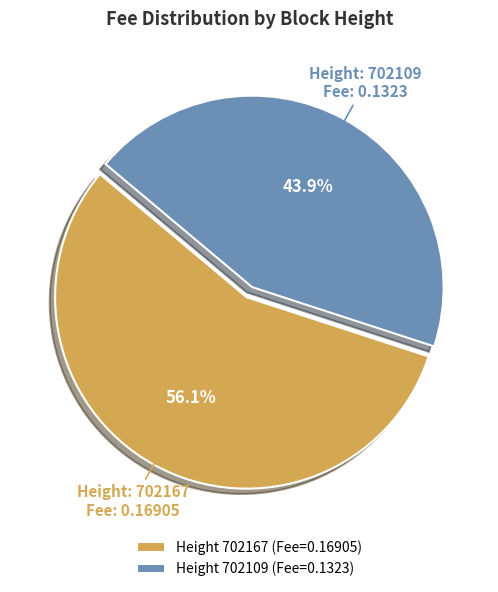

Which category has the biggest portion of the pie?

Height 702167 (Fee=0.16905)